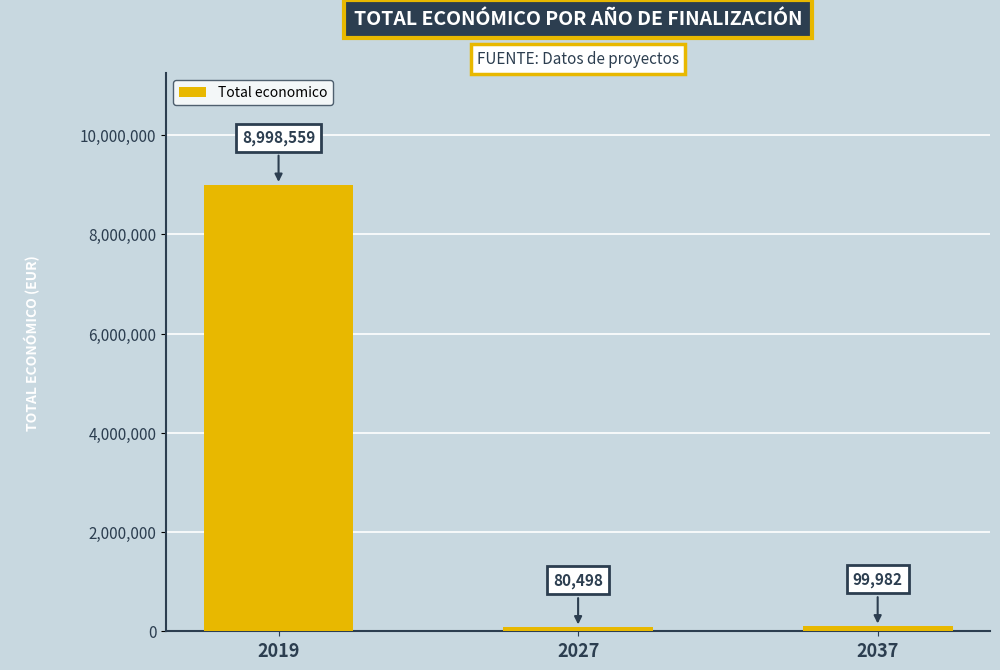

Where does the data first go above 99982?

2019